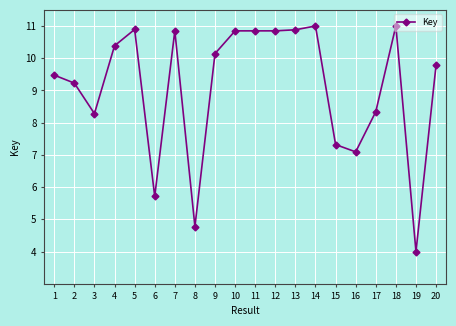

What is the average value?

9.1